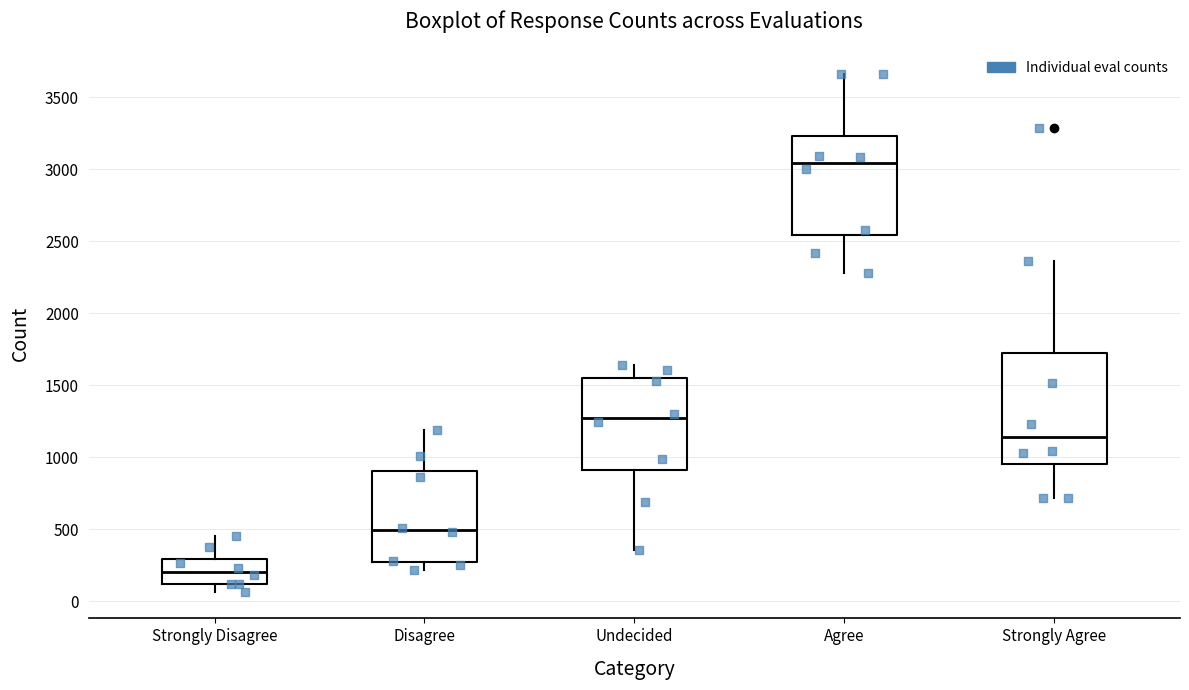

Reading left to right, transcribe this box plot: for each box, give where its median line is, the range the box spans, and where its two whiskers end, as read against the y-axis. The values are not printed on the chart, so give them approximately, as read against the axis.

Strongly Disagree: median 200, box 100 to 300, whiskers 50 to 450
Disagree: median 500, box 300 to 900, whiskers 200 to 1200
Undecided: median 1250, box 900 to 1550, whiskers 350 to 1650
Agree: median 3050, box 2550 to 3250, whiskers 2300 to 3650
Strongly Agree: median 1150, box 950 to 1750, whiskers 700 to 2350